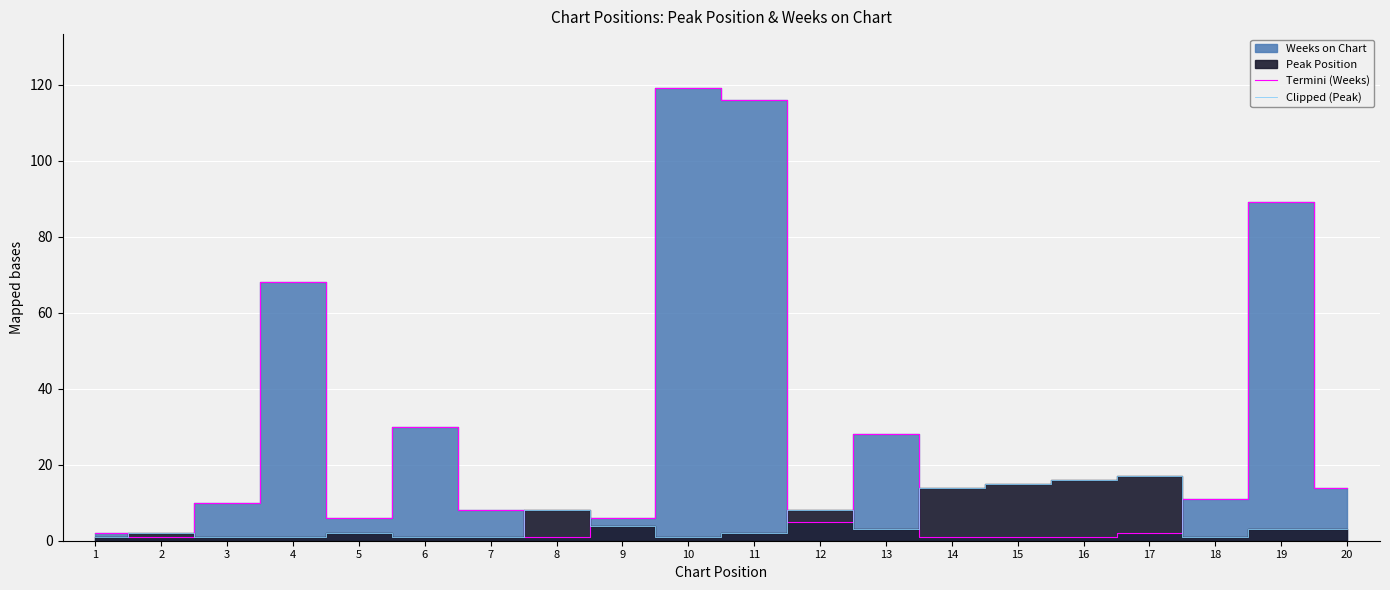

True or false: Termini (Weeks) has more than 1 interior local peaks.

True